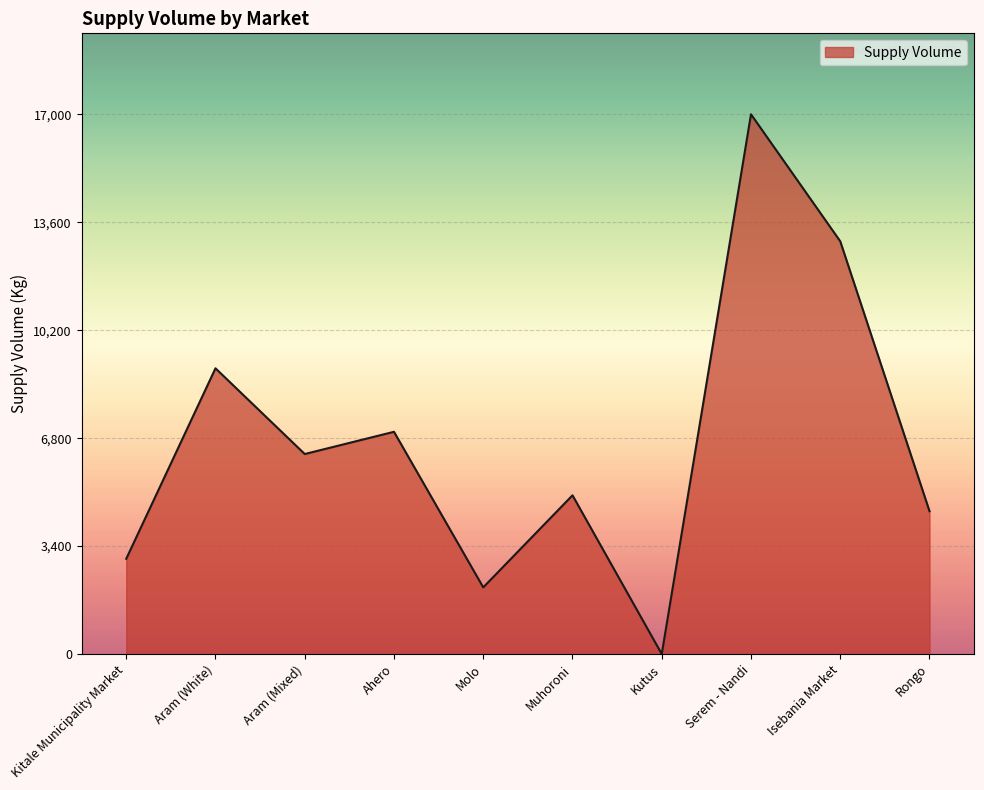

Count the number of data series in this chart.

1